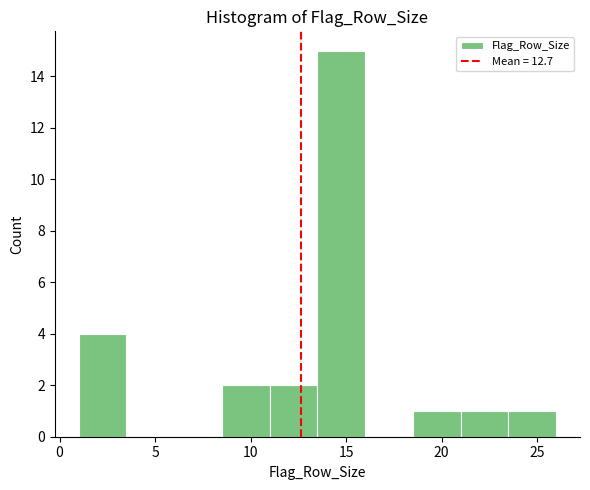

Over which range of the x-axis is the bar tallest?

13.5 to 16.0